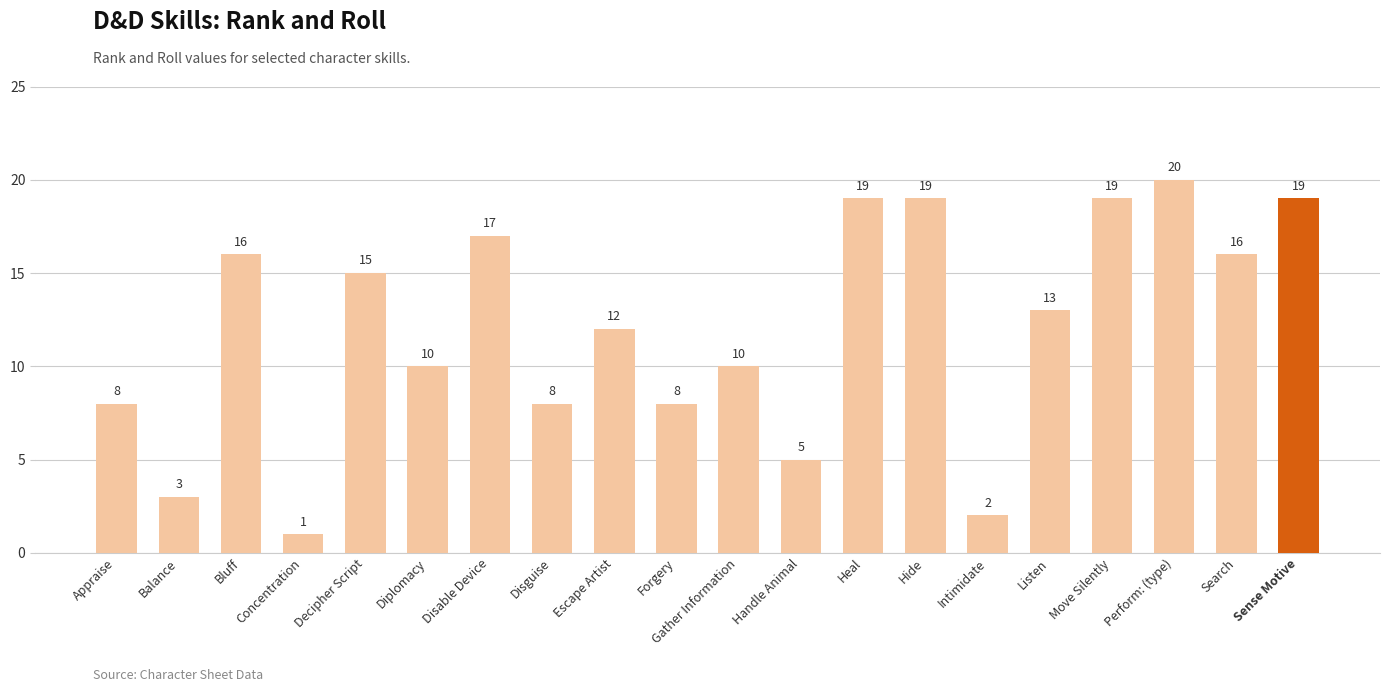

The value at Listen is 22. True or false?

False